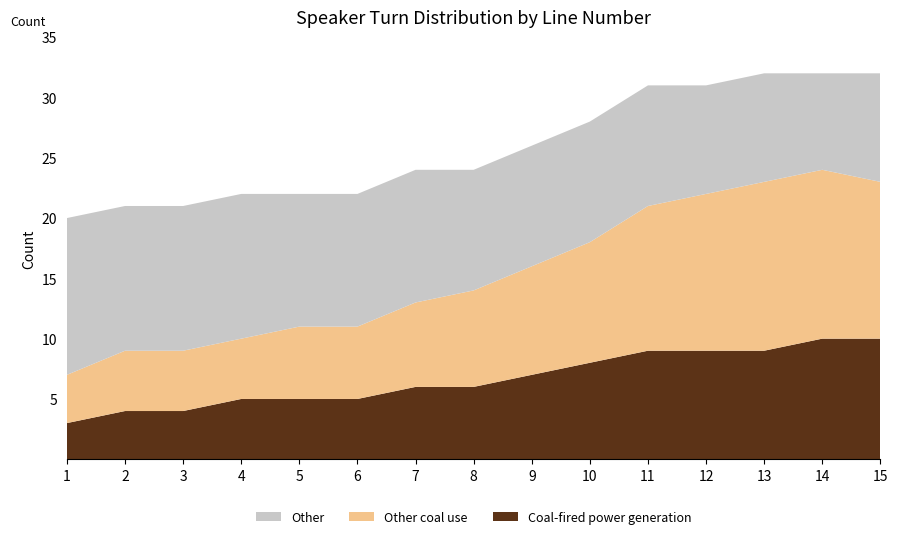

Reading right to left, transcribe all the data shown in this chart.

Coal-fired power generation: 15=10	14=10	13=9	12=9	11=9	10=8	9=7	8=6	7=6	6=5	5=5	4=5	3=4	2=4	1=3
Other coal use: 15=13	14=14	13=14	12=13	11=12	10=10	9=9	8=8	7=7	6=6	5=6	4=5	3=5	2=5	1=4
Other: 15=9	14=8	13=9	12=9	11=10	10=10	9=10	8=10	7=11	6=11	5=11	4=12	3=12	2=12	1=13